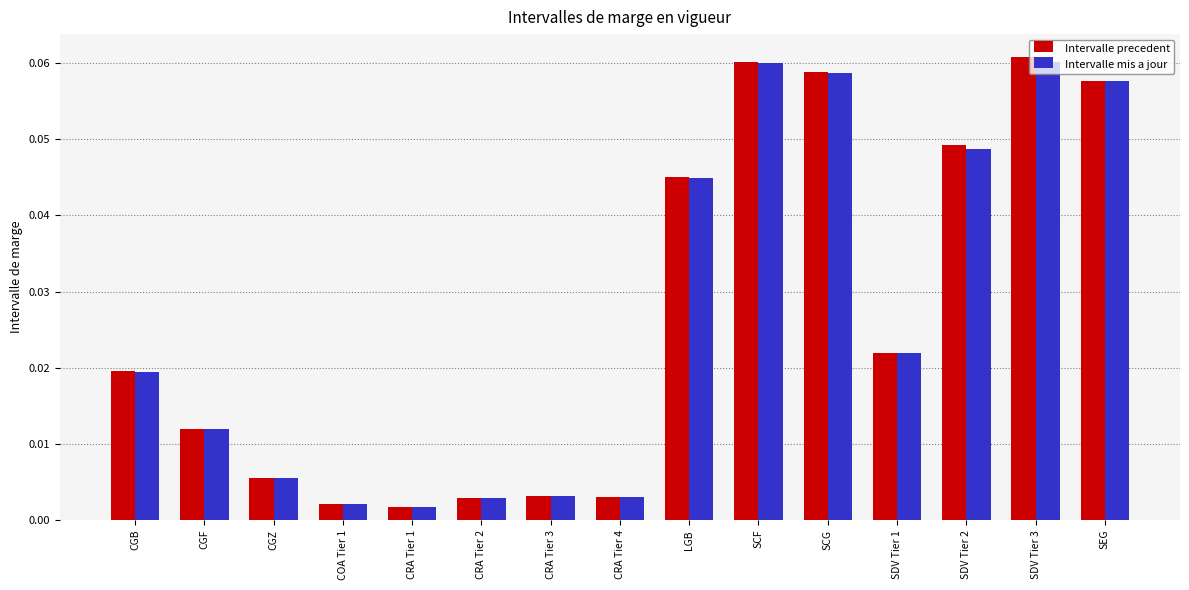

What position from the left is SEG?

15